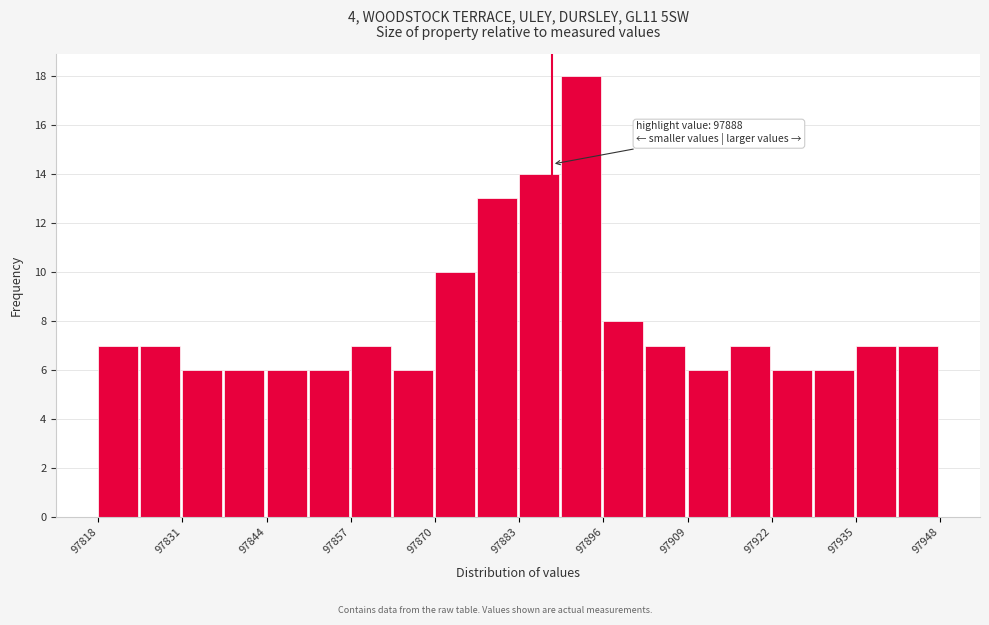

Around what value on the x-axis is the tallest bar? Give the approximate position of its centre, as read against the axis.

97892